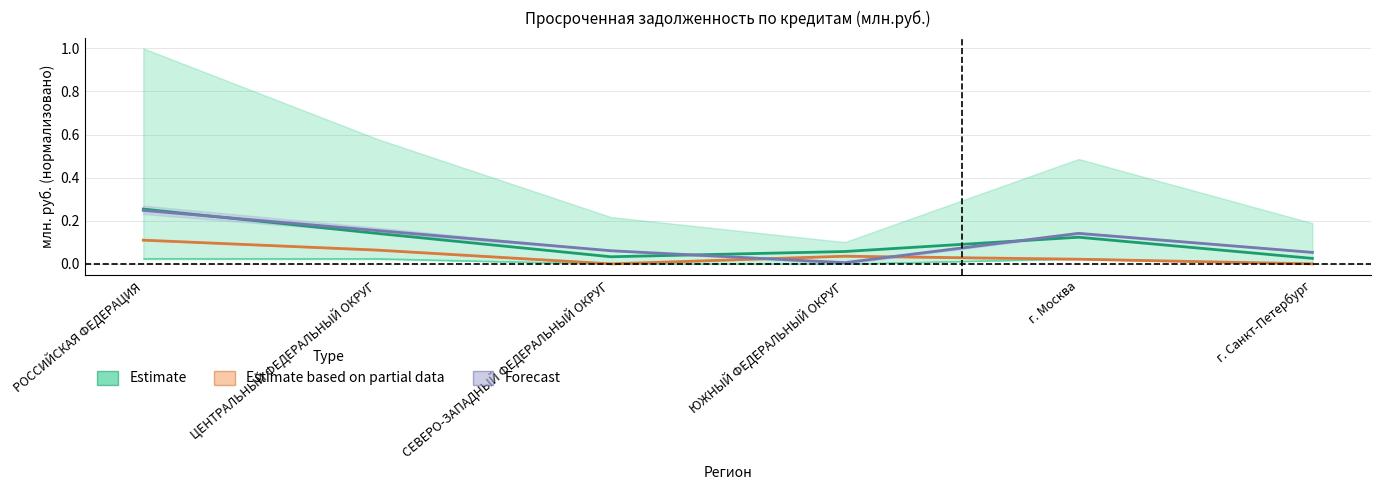

True or false: Estimate based on partial data has a value of 0.2 at РОССИЙСКАЯ ФЕДЕРАЦИЯ.

False